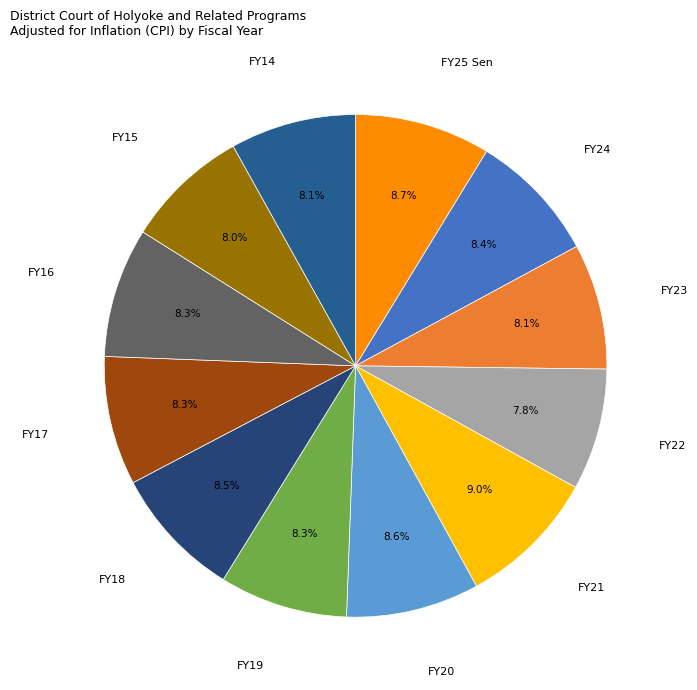

Count the number of slices in the pie.

12